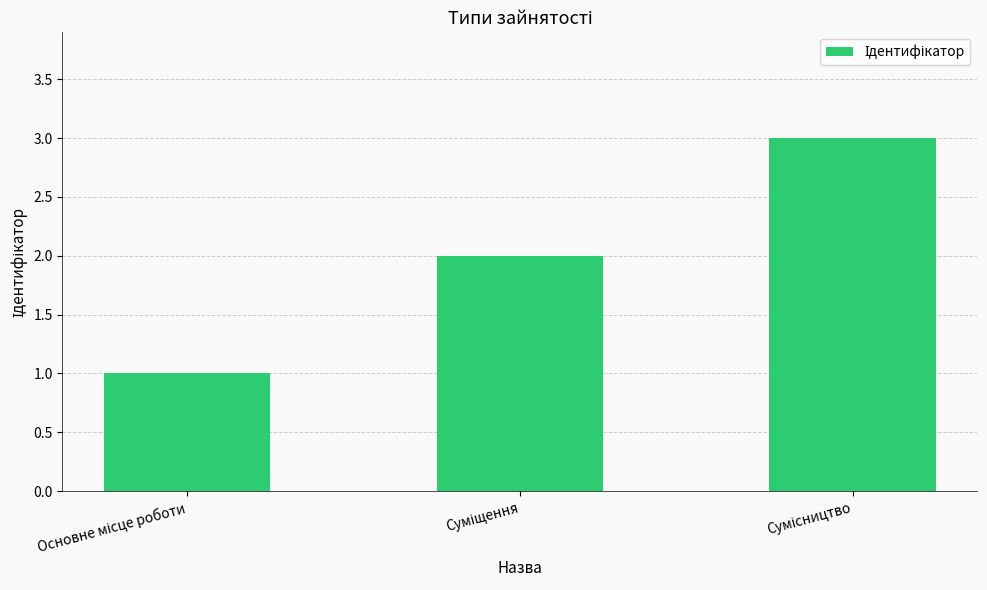

What is the sum of all values?

6